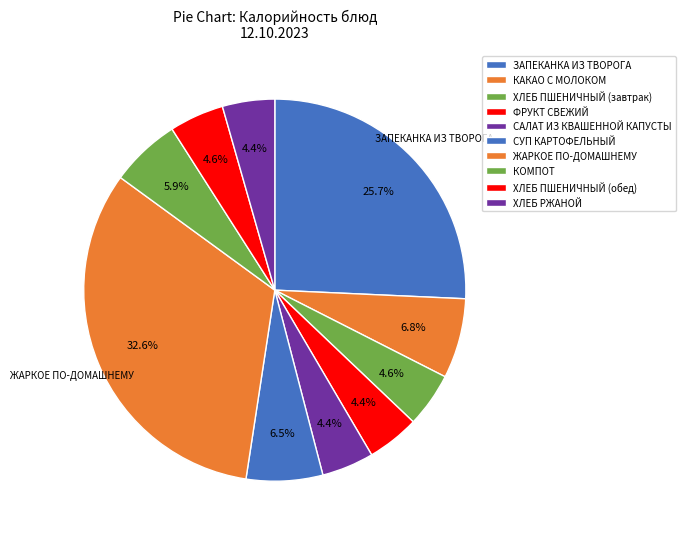

Combined, do ЗАПЕКАНКА ИЗ ТВОРОГА and КОМПОТ account for over 50%?

No